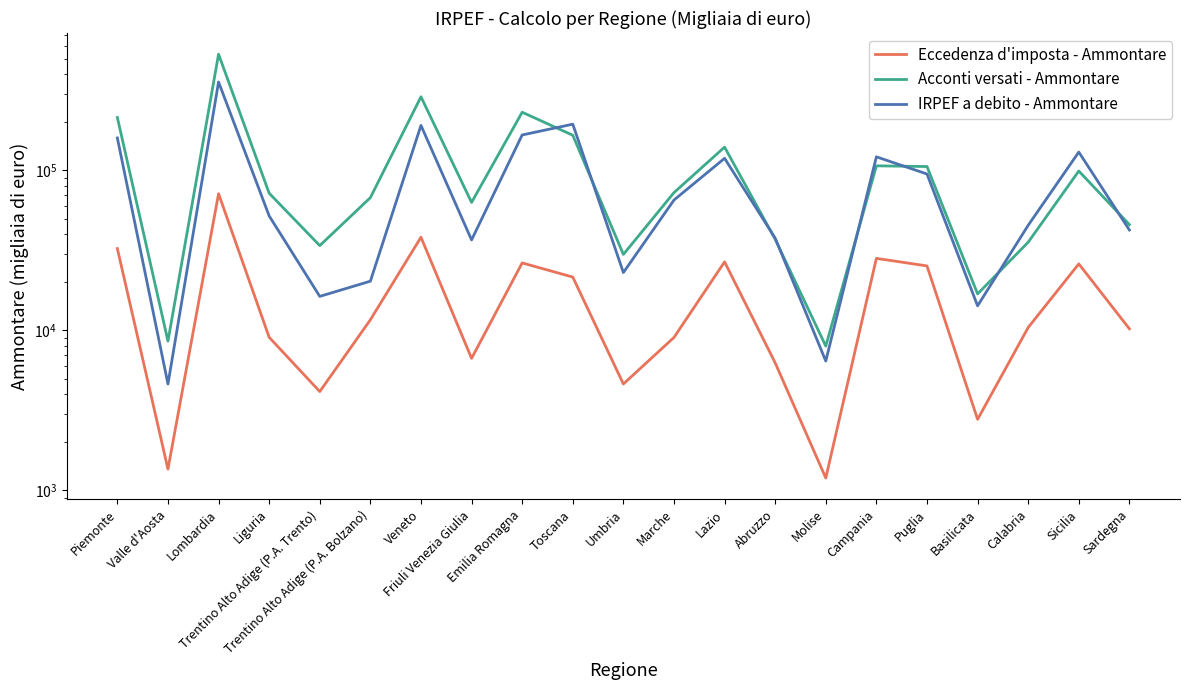

What are all the series names shown in the legend?

Eccedenza d'imposta - Ammontare, Acconti versati - Ammontare, IRPEF a debito - Ammontare